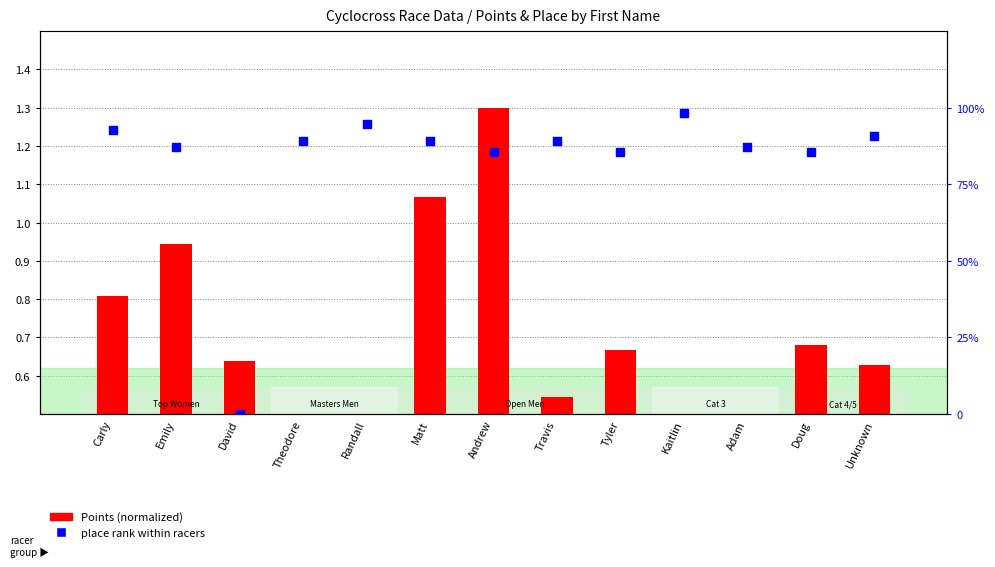

Which series has the largest total across all categories?

place rank within racers